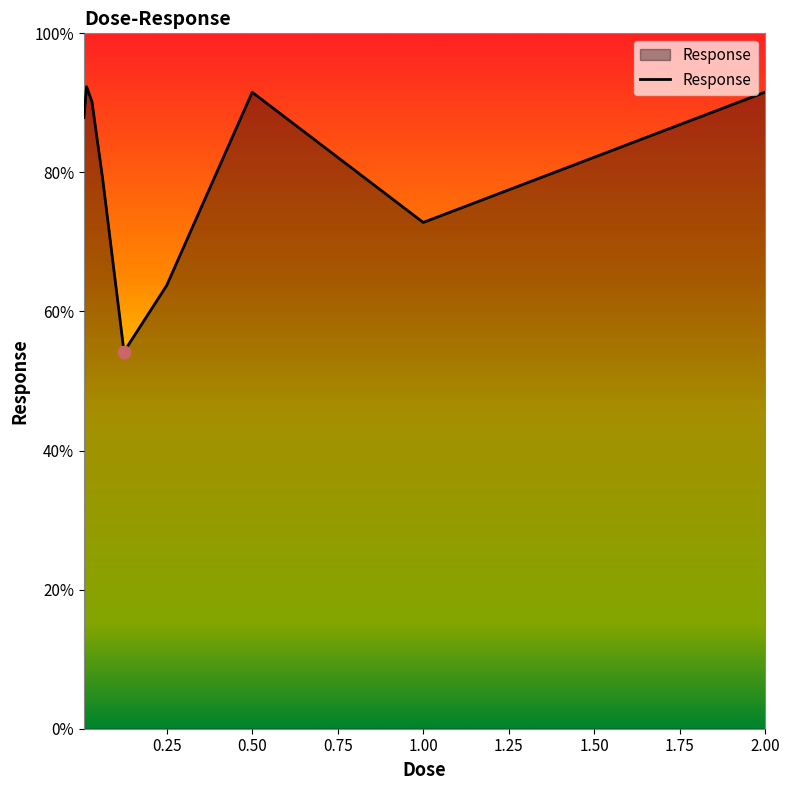

What is the difference between the maximum and minimum values?

38.1